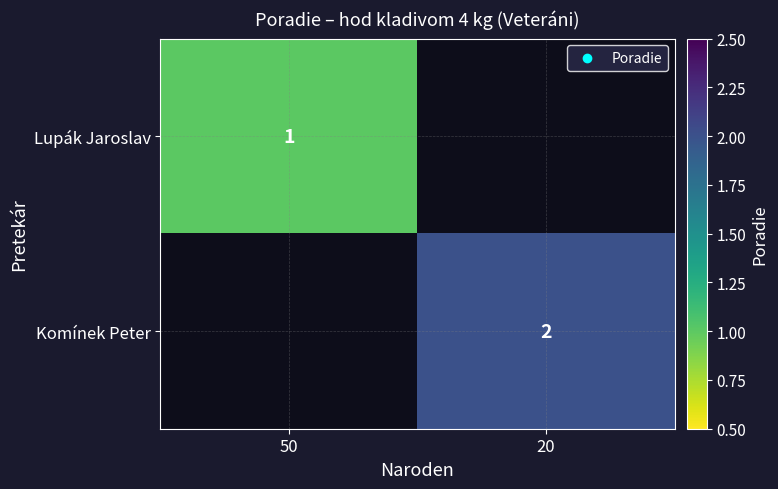

The value of Komínek Peter at 20 is 2. True or false?

True